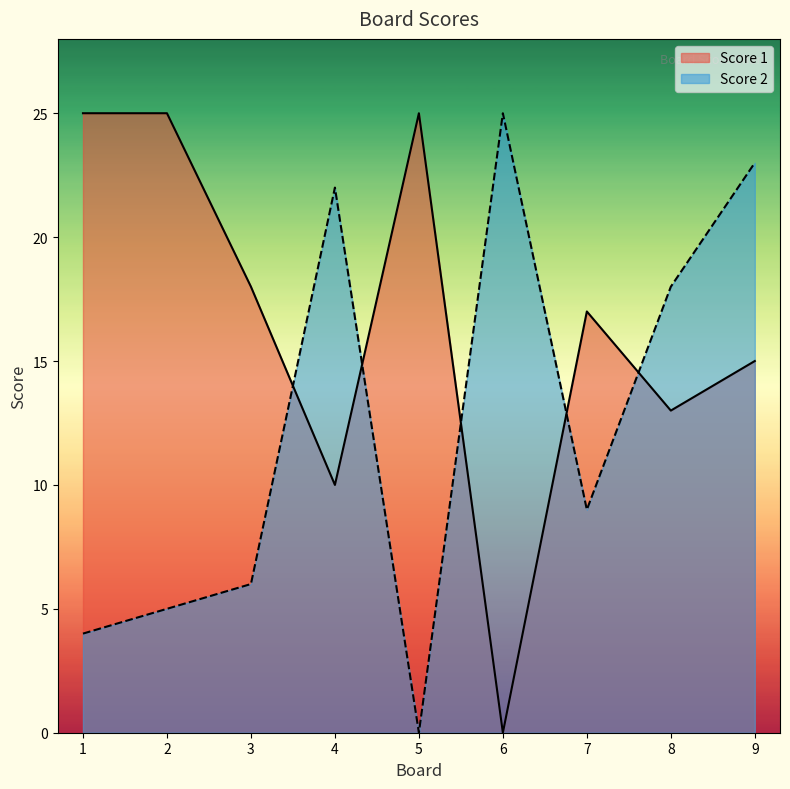

After their last crossing, which series has the higher values: Score 2 or Score 1?

Score 2